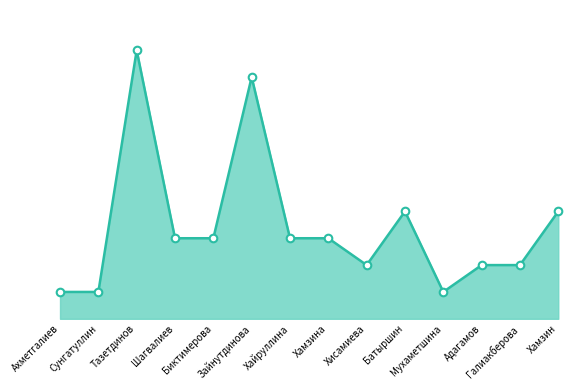

What is the change in value from Тазетдинов to Зайнутдинова?

-1